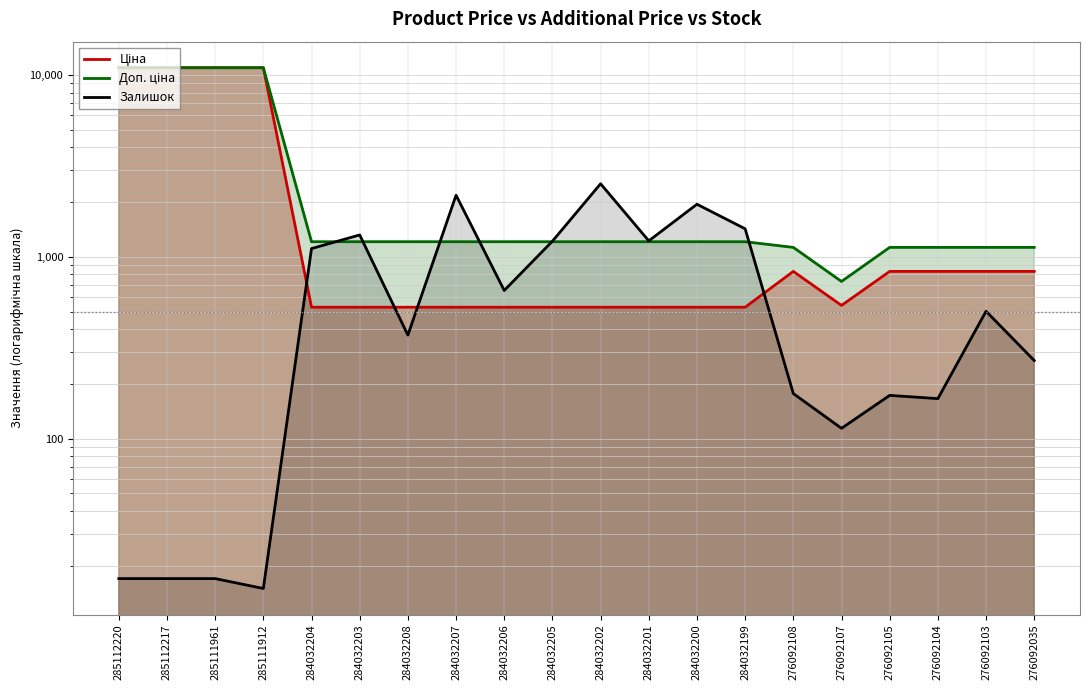

Rank the series at 276092107 from lowest to highest value.

Залишок, Ціна, Доп. ціна